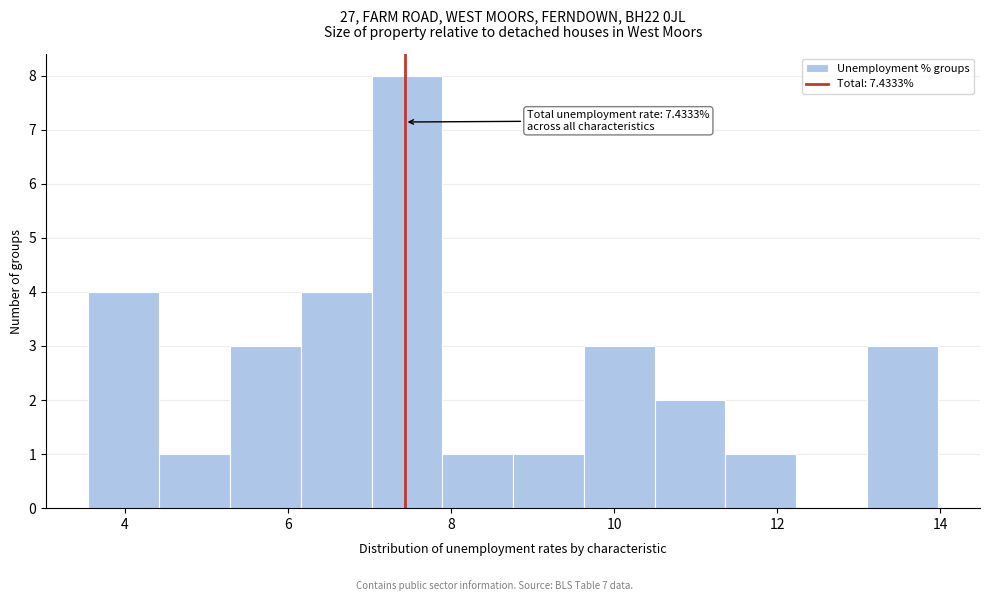

Over which range of the x-axis is the bar tallest?

7.0 to 7.8